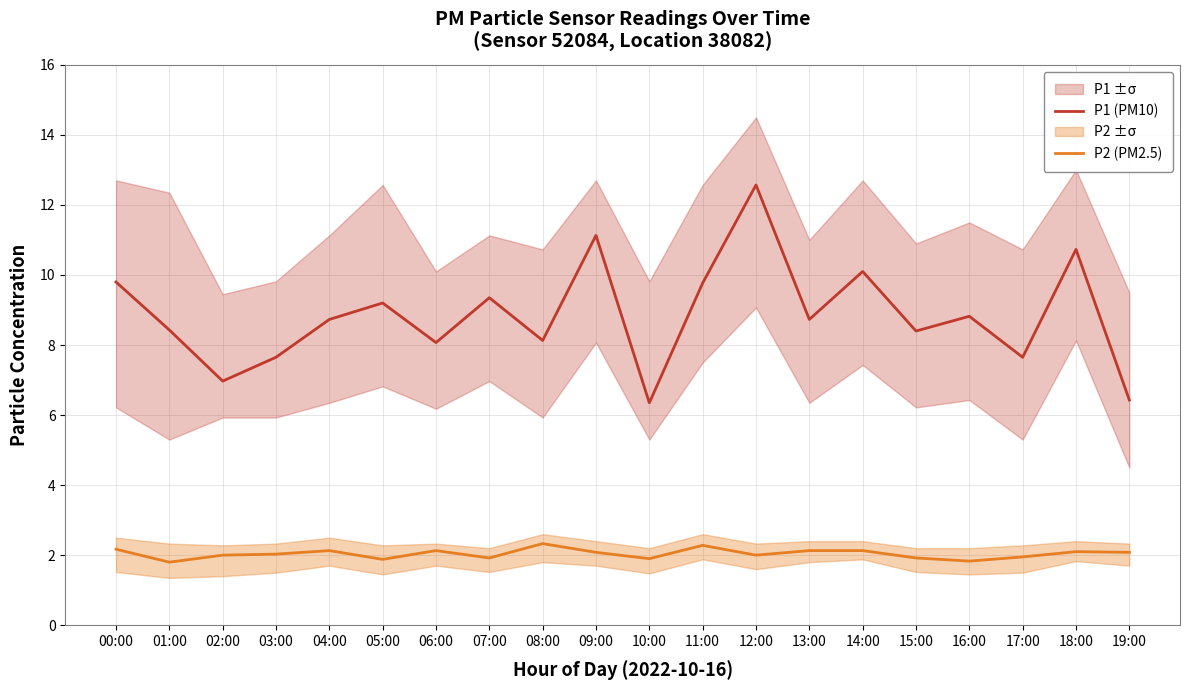

Reading left to right, what are all the values shown in this chart?

P1 (PM10): 00:00=9.8	01:00=8.4	02:00=7.0	03:00=7.7	04:00=8.7	05:00=9.2	06:00=8.1	07:00=9.3	08:00=8.1	09:00=11.1	10:00=6.3	11:00=9.8	12:00=12.6	13:00=8.7	14:00=10.1	15:00=8.4	16:00=8.8	17:00=7.7	18:00=10.7	19:00=6.4
P2 (PM2.5): 00:00=2.2	01:00=1.8	02:00=2.0	03:00=2.0	04:00=2.1	05:00=1.9	06:00=2.1	07:00=1.9	08:00=2.3	09:00=2.1	10:00=1.9	11:00=2.3	12:00=2.0	13:00=2.1	14:00=2.1	15:00=1.9	16:00=1.8	17:00=1.9	18:00=2.1	19:00=2.1